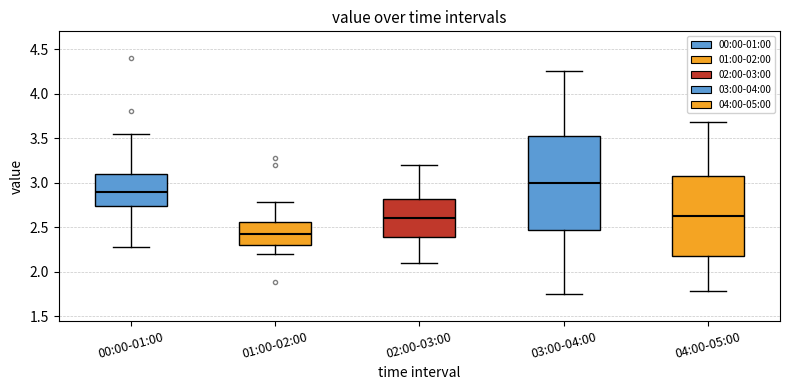

Comparing the boxes themselves (not the whiskers), which one is the tallest?

03:00-04:00